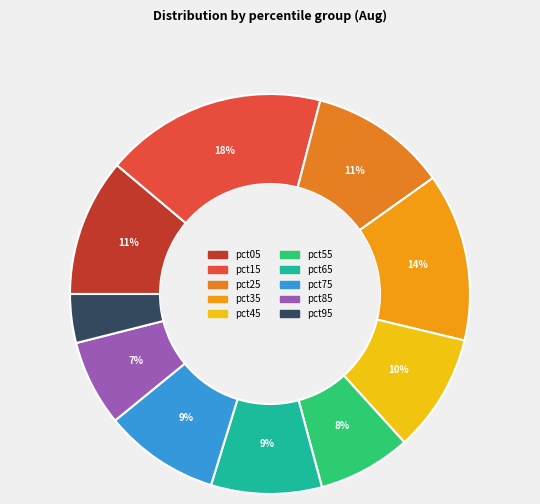

To the nearest percent, what is the difference between the largest and smallest slice percentages?

14%